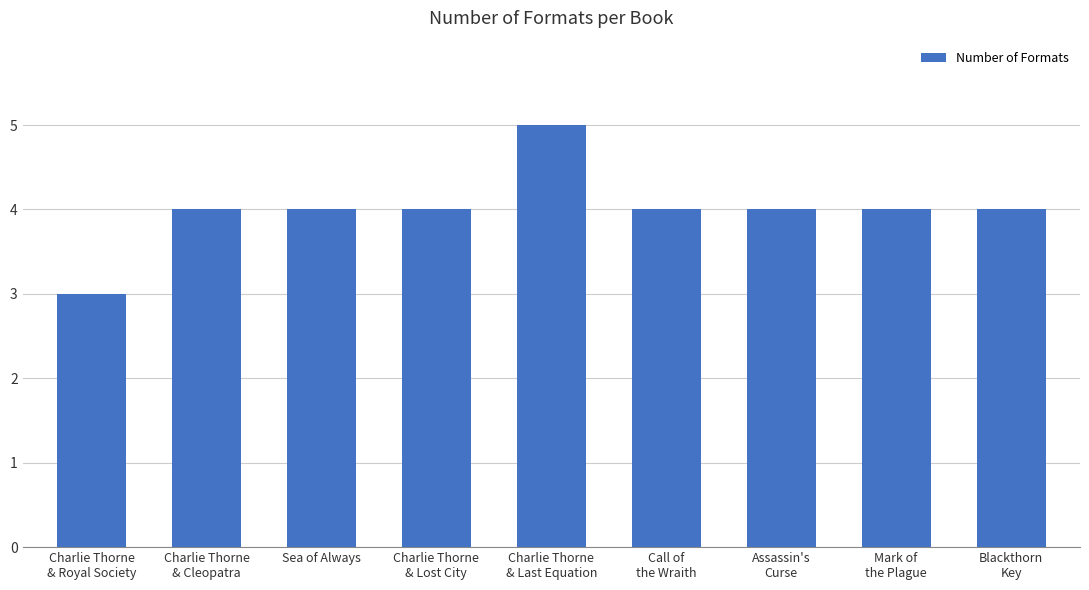

Are the bars grouped side by side (vs. stacked)?

No